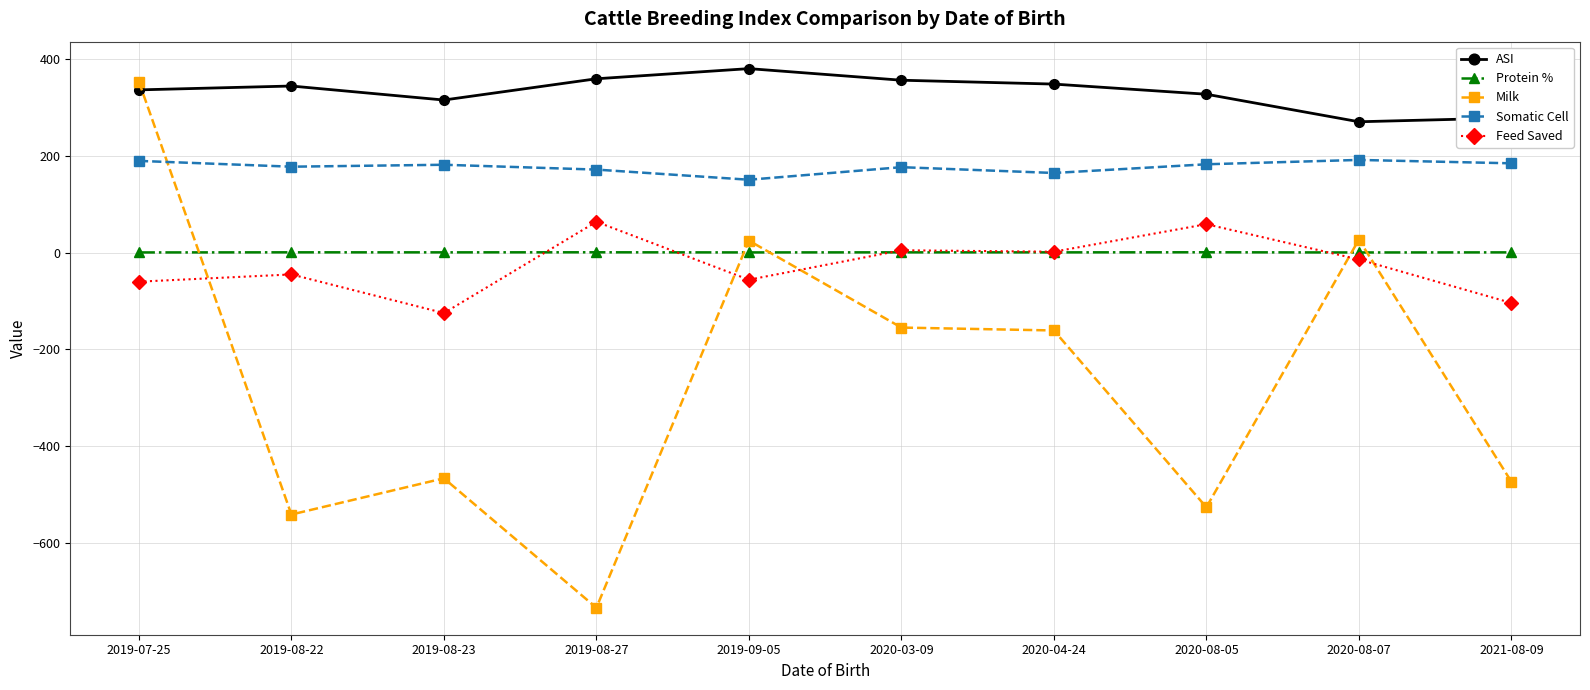

What are all the series names shown in the legend?

ASI, Protein %, Milk, Somatic Cell, Feed Saved